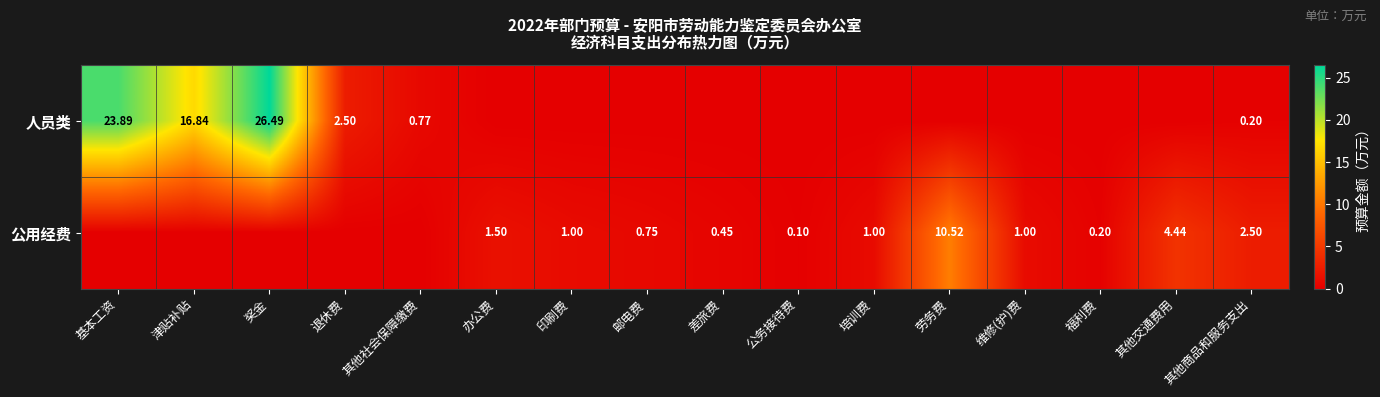

The value of 公用经费 at 其他商品和服务支出 is 2.5. True or false?

True